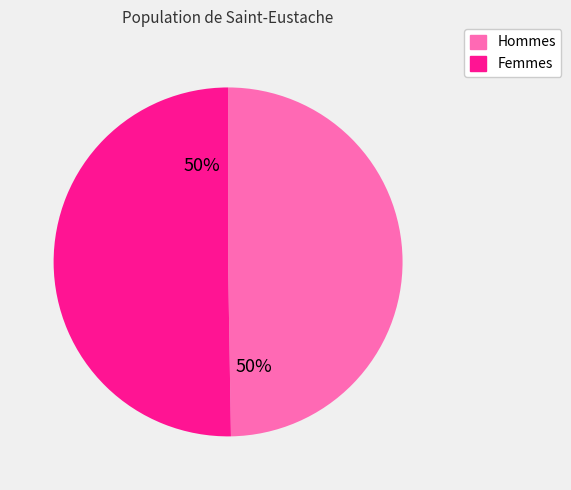

To the nearest percent, what is the average slice percentage?

50%